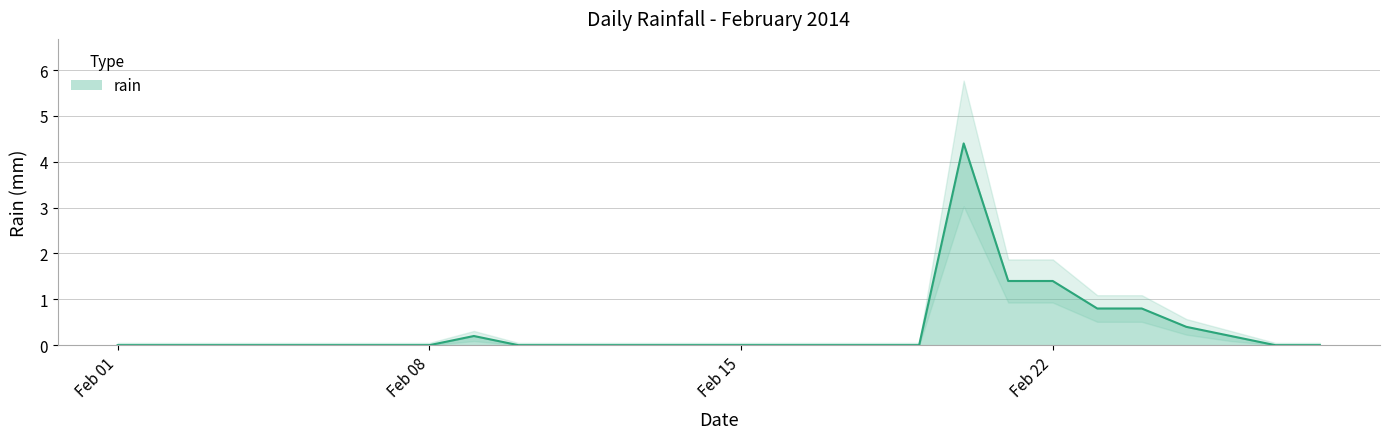

What is the difference between the maximum and minimum values?

4.4